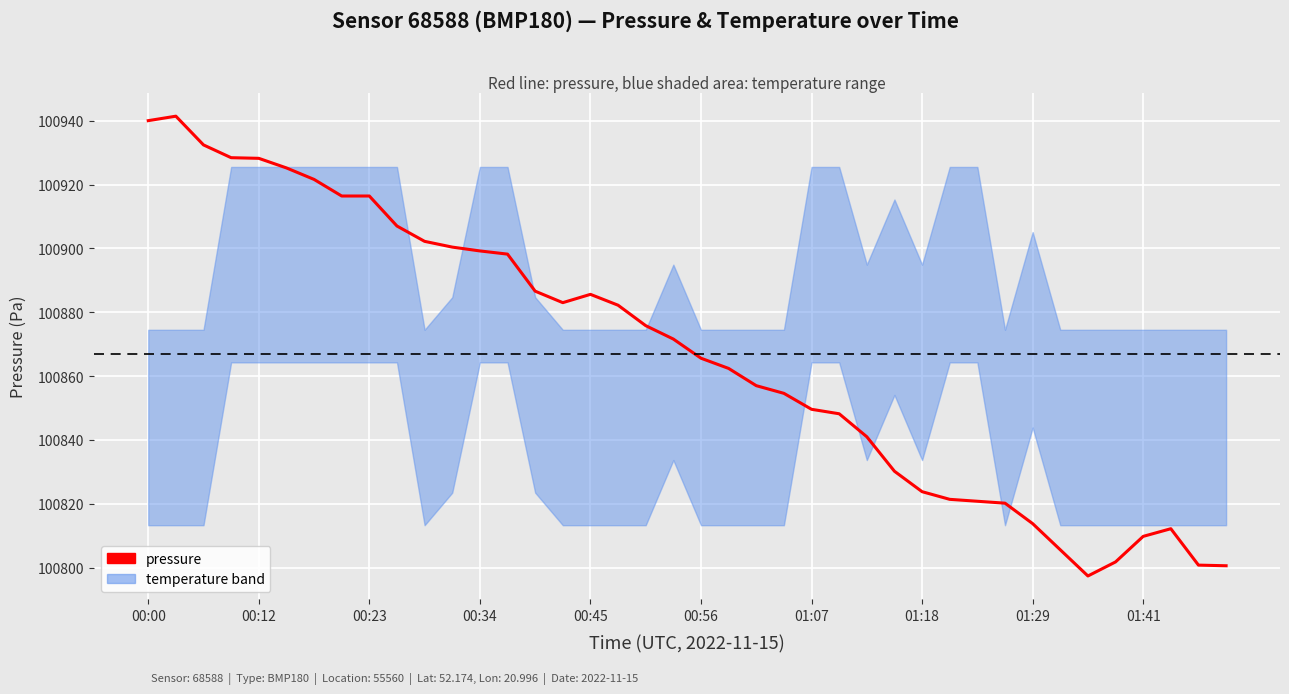

What is the sum of all values?

4034678.6